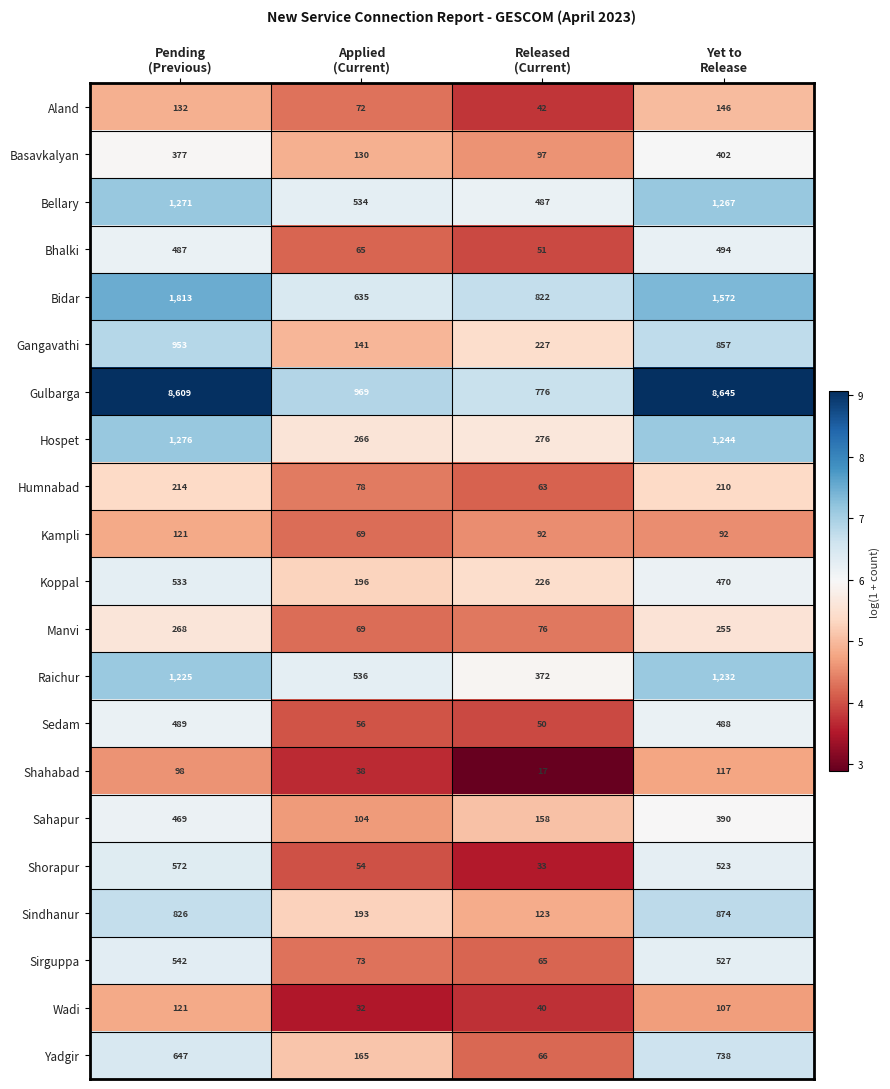

Which series has the largest total across all categories?

Gulbarga